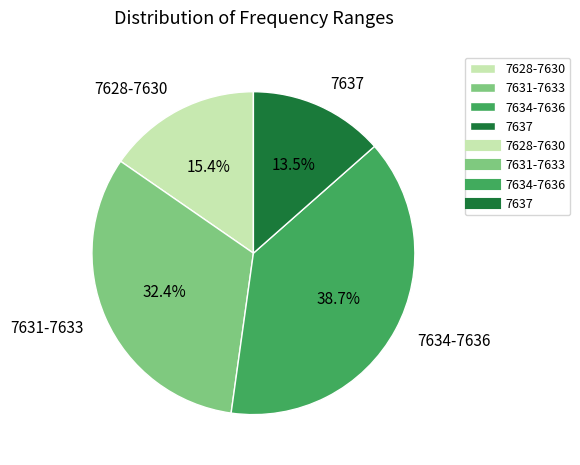

Is 7634-7636 the majority of the pie?

No